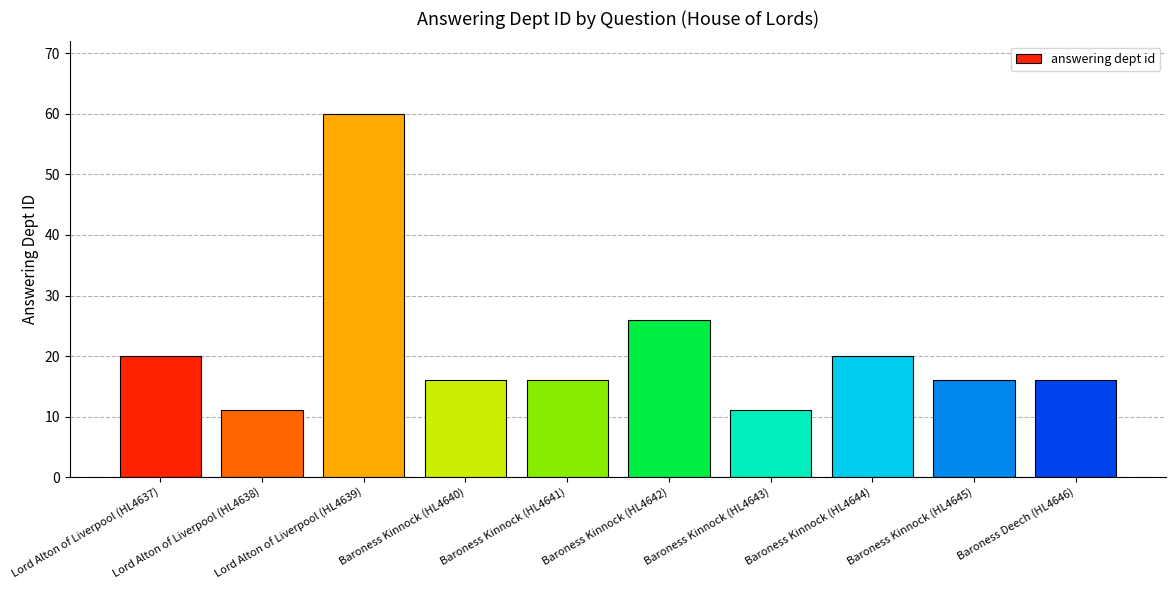

What is the label of the 1st bar from the right?

Baroness Deech (HL4646)